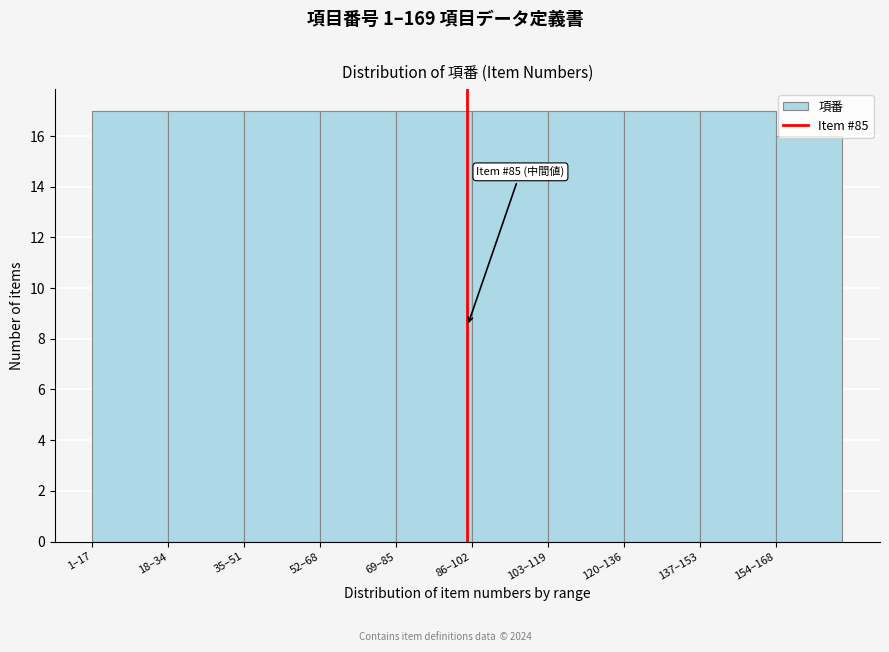

What is the greatest value displayed?

17